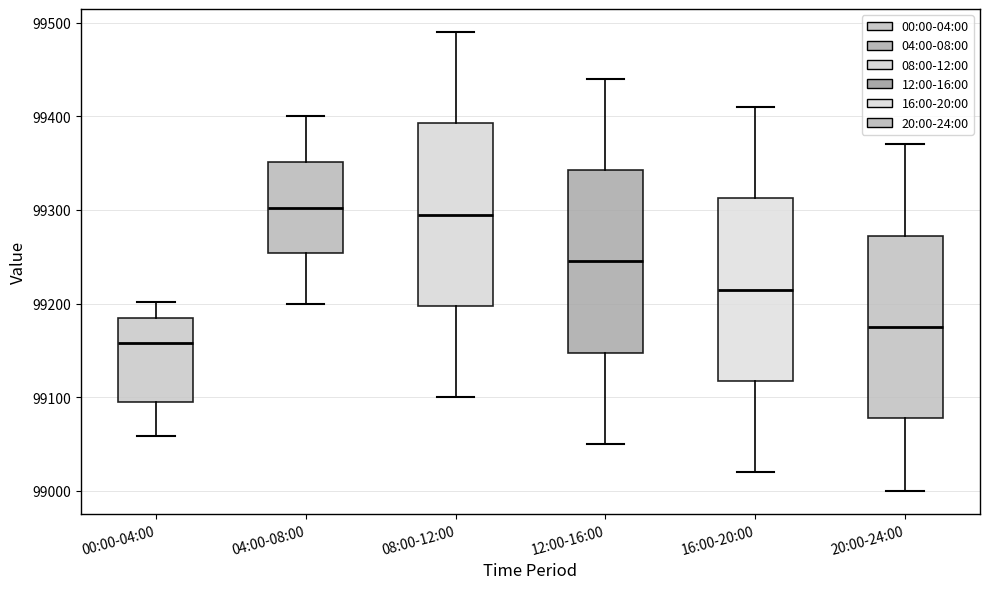

Where does the upper whisker of the box for 08:00-12:00 end on the y-axis? The values are not printed on the chart, so give them approximately, as read against the axis.

99490